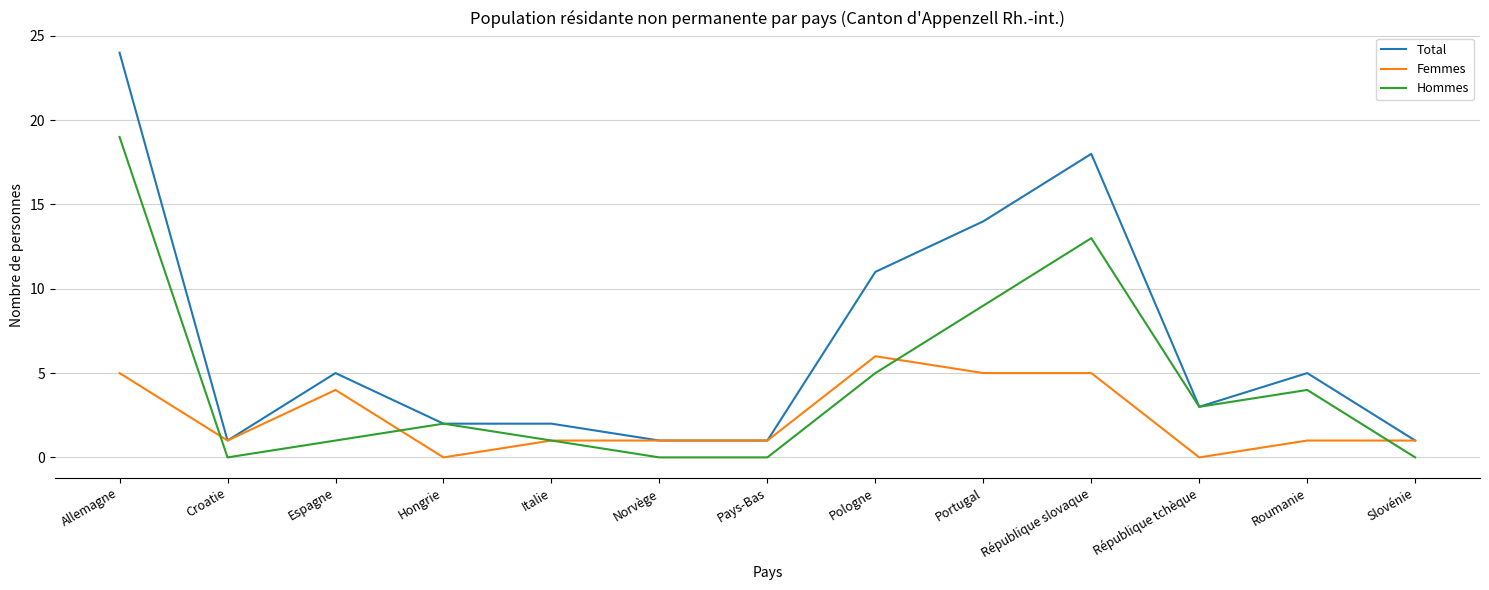

Rank the series by their average value, from highest to lowest.

Total, Hommes, Femmes